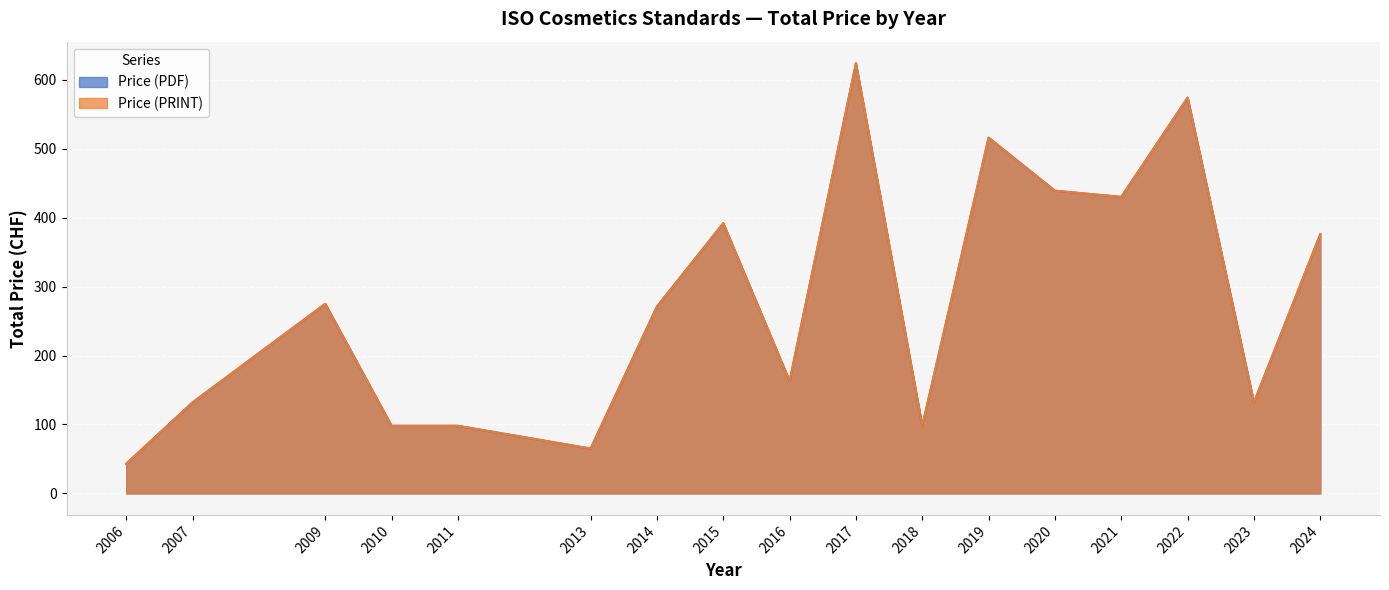

How many values in the Price (PDF) series are below 271?

8